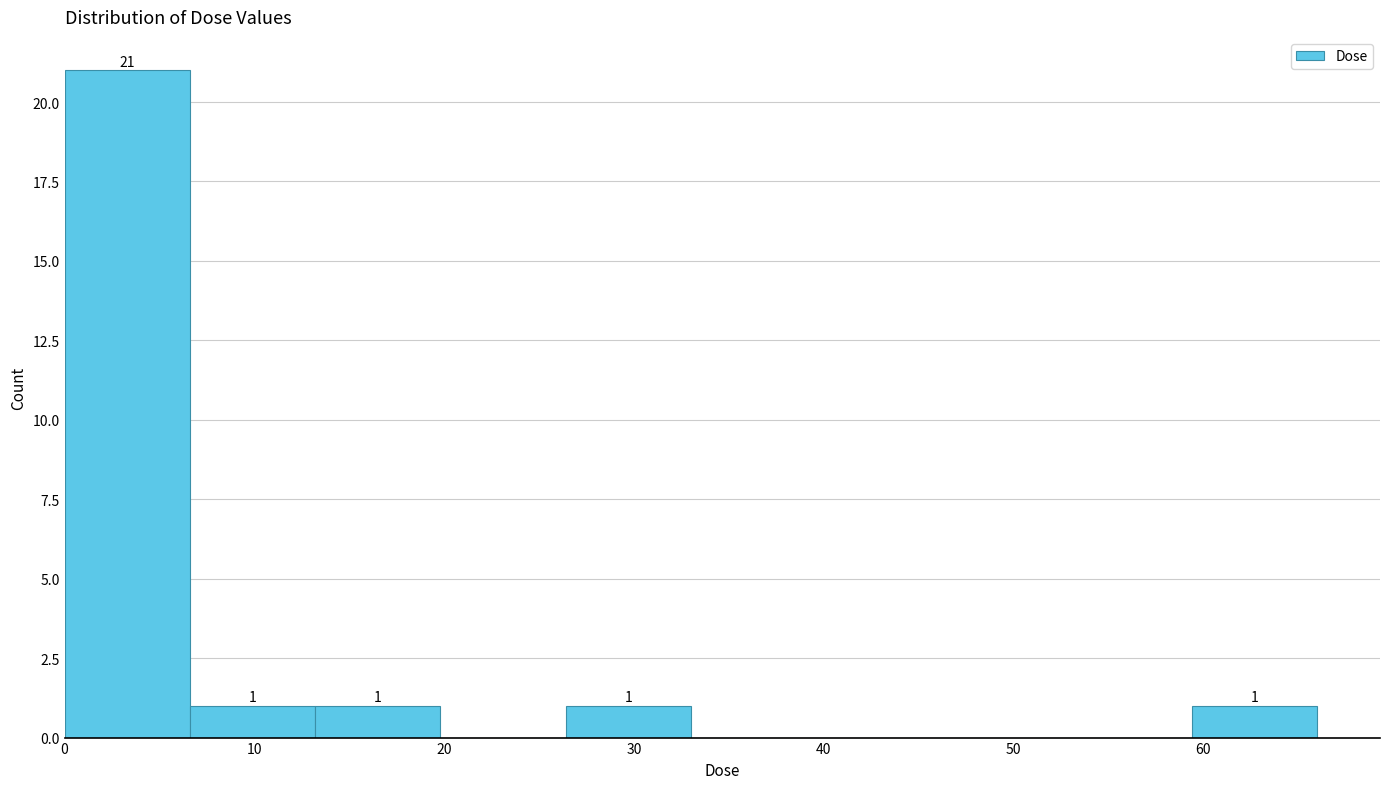

Which range on the x-axis has the tallest bar?

0 to 7